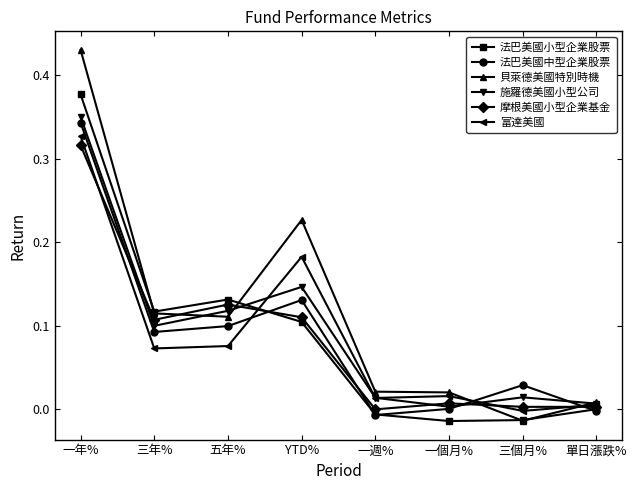

At which category does the chart reach its peak across all series?

一年%